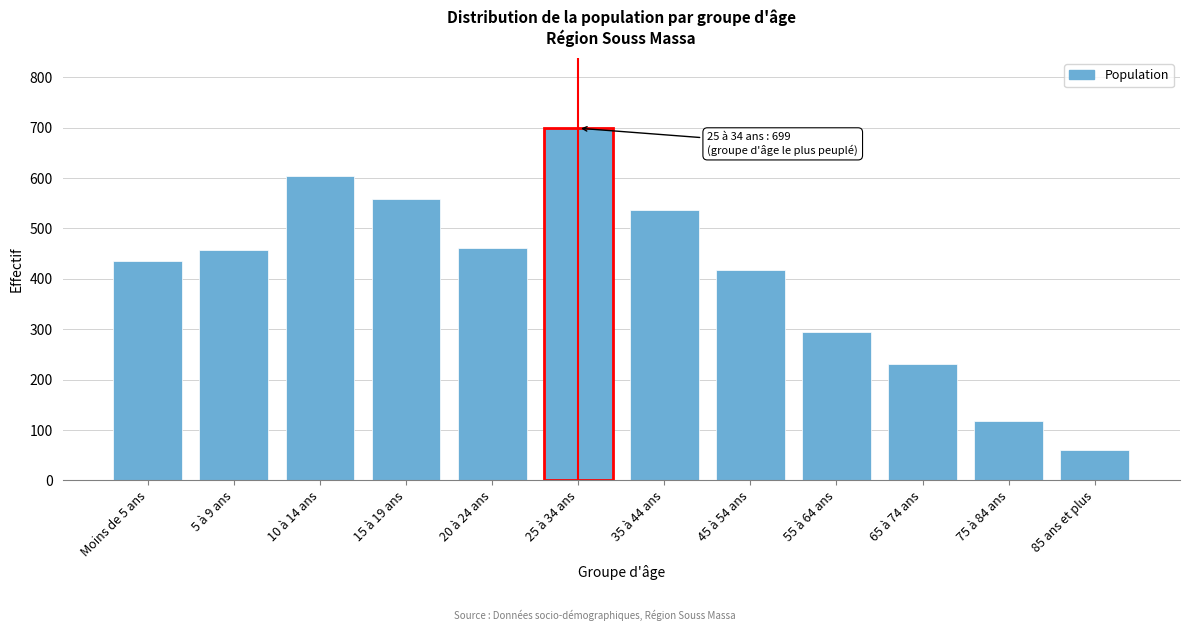

Reading right to left, what are all the values shown in this chart?

60	117	231	295	417	536	699	462	558	604	458	436